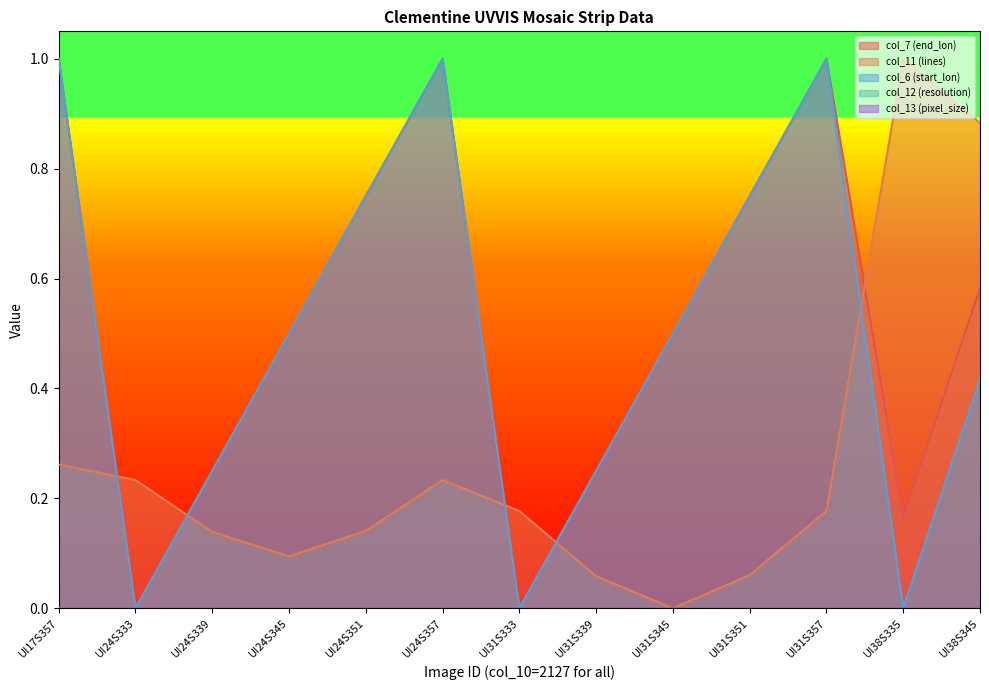

List the series in order of their peak value, lowest first.

col_7 (end_lon), col_11 (lines), col_6 (start_lon)